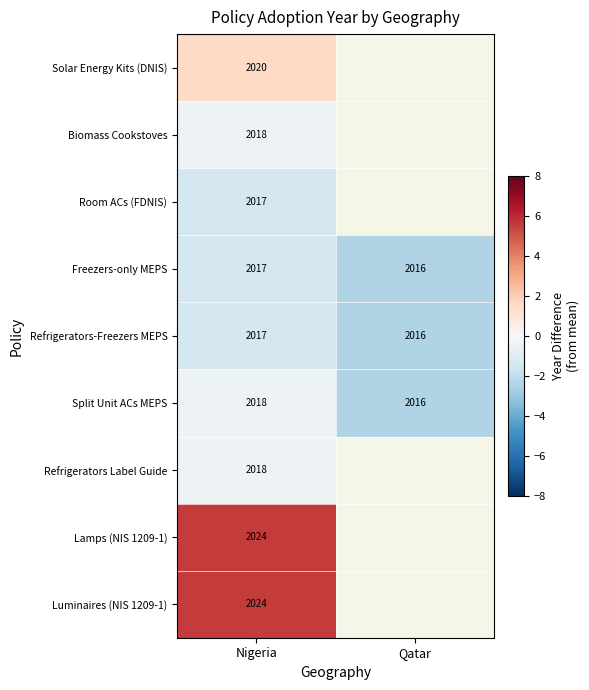

At which label is Freezers-only MEPS closest to 2016?

Qatar